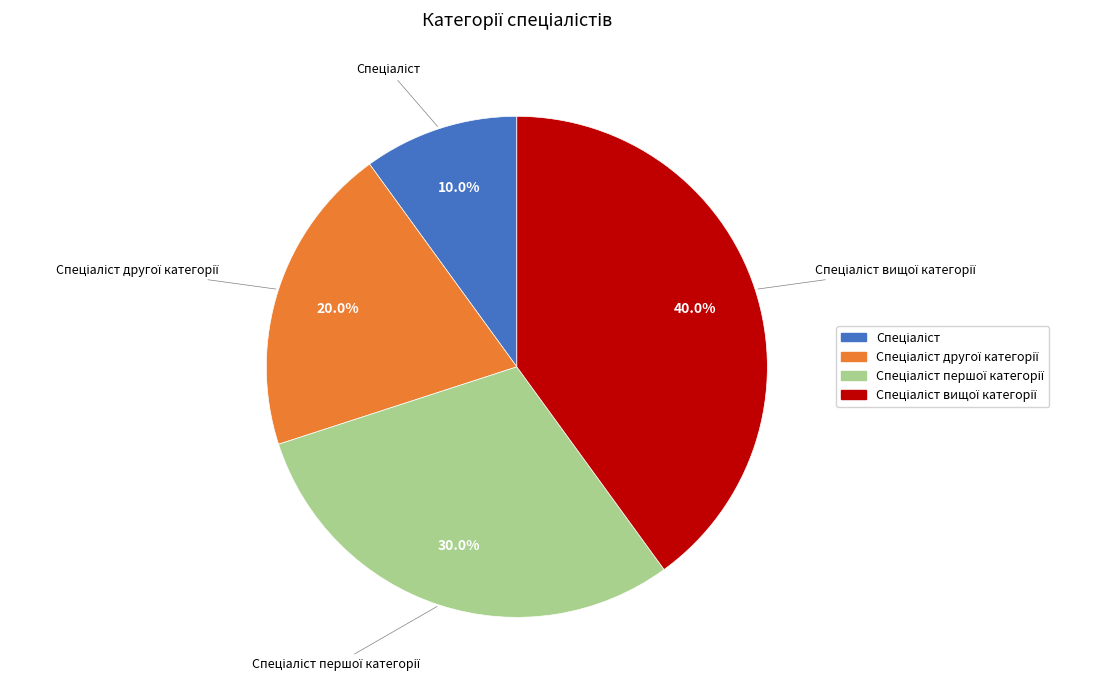

Does any single category account for the majority?

No